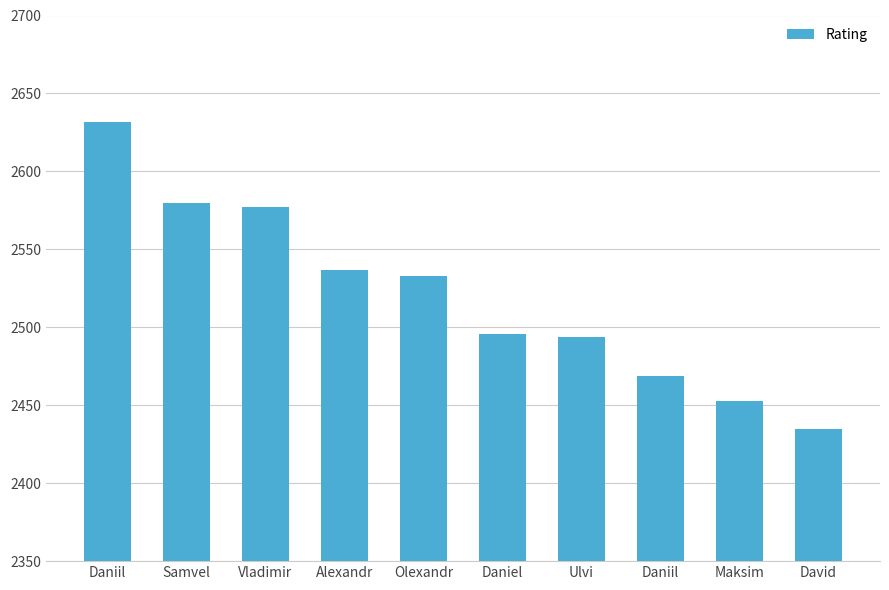

Rank the categories by value from highest to lowest.

Daniil, Samvel, Vladimir, Alexandr, Olexandr, Daniel, Ulvi, Daniil, Maksim, David